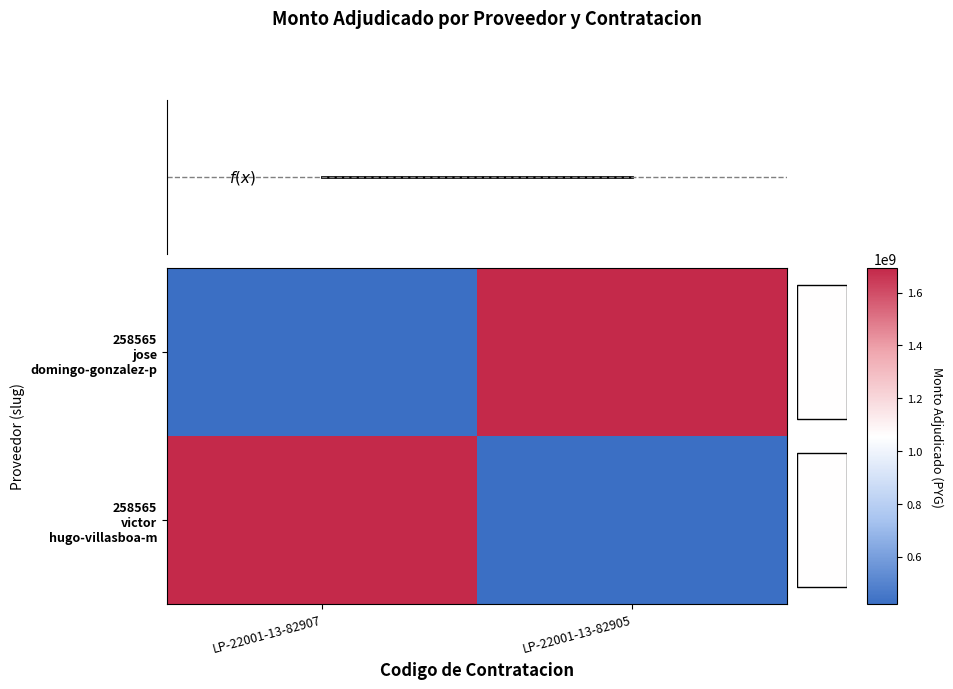

What is the difference between the maximum and minimum values in the 258565 jose domingo-gonzalez-p series?

1271788903